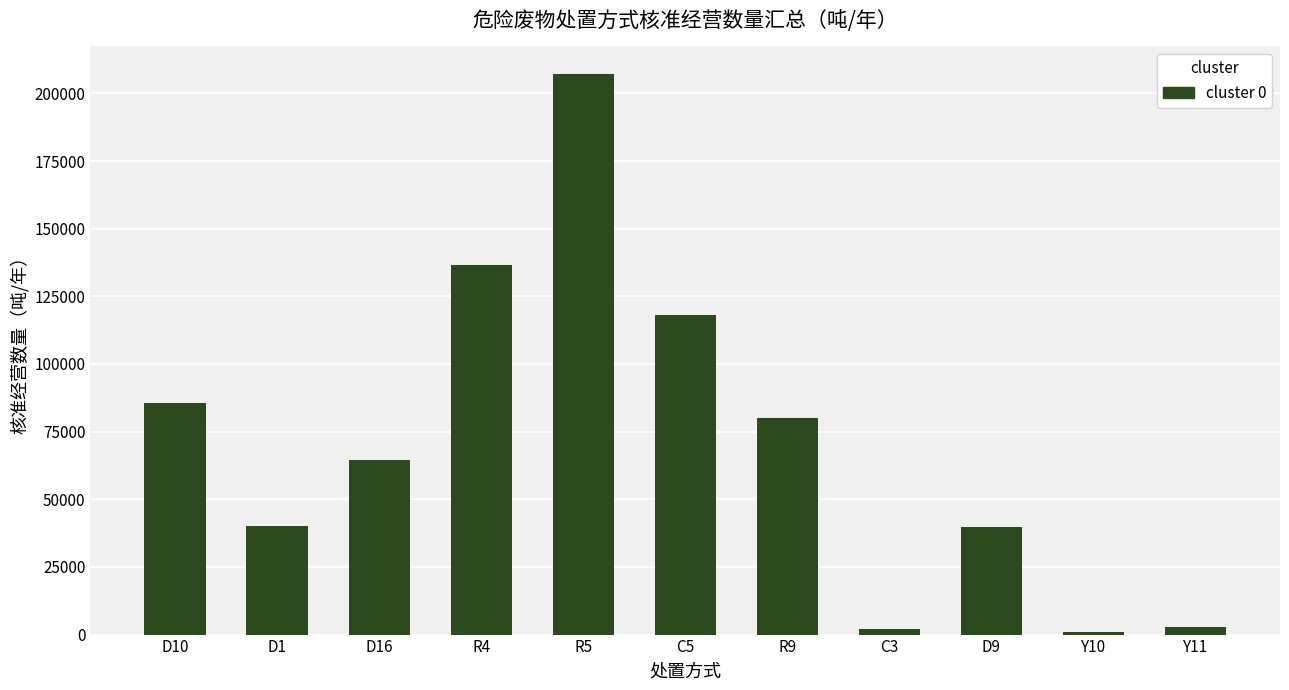

Is it true that the value at R4 is 136405?

True